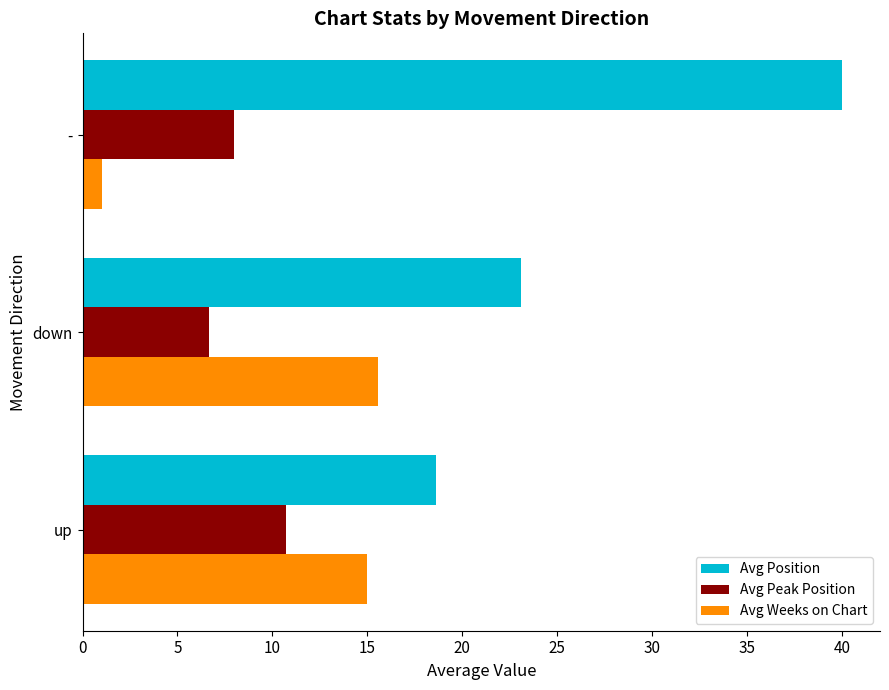

At which category is the sum across all series the highest?

-